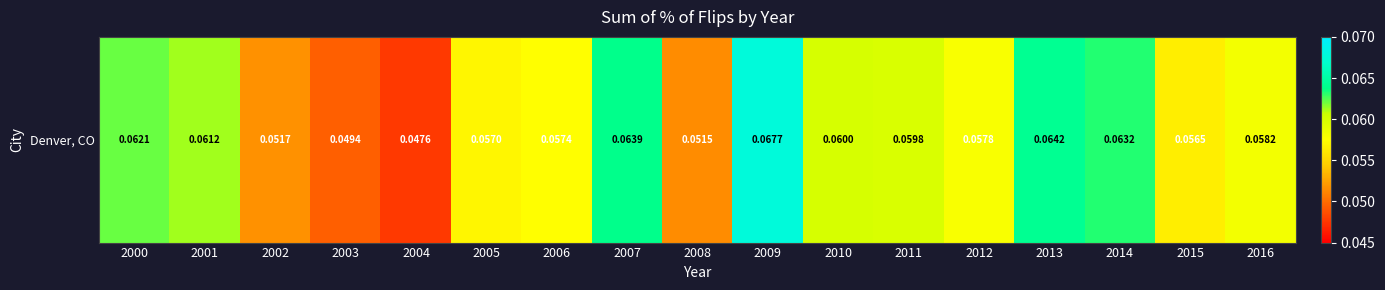

Count the number of data series in this chart.

1